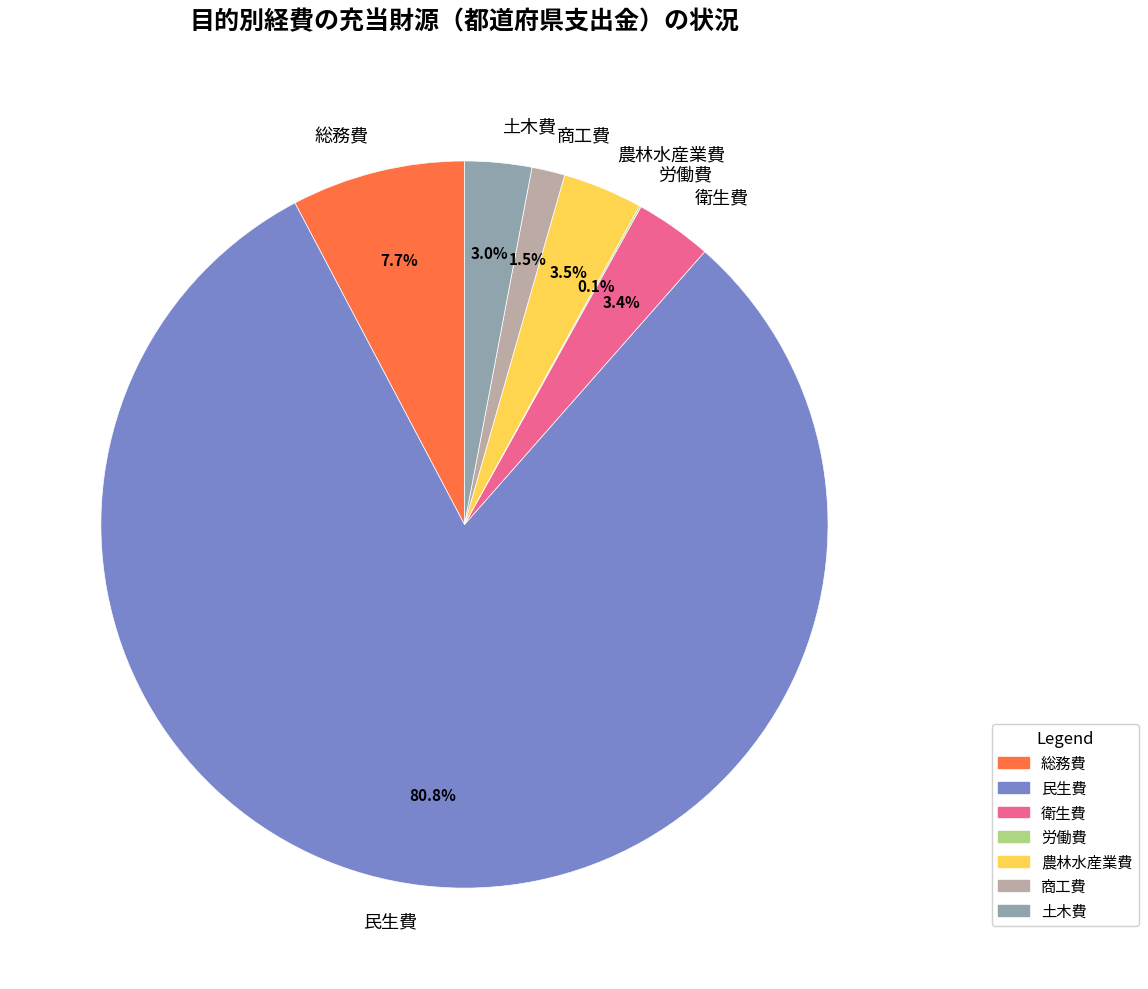

What is the largest slice in the pie chart?

民生費